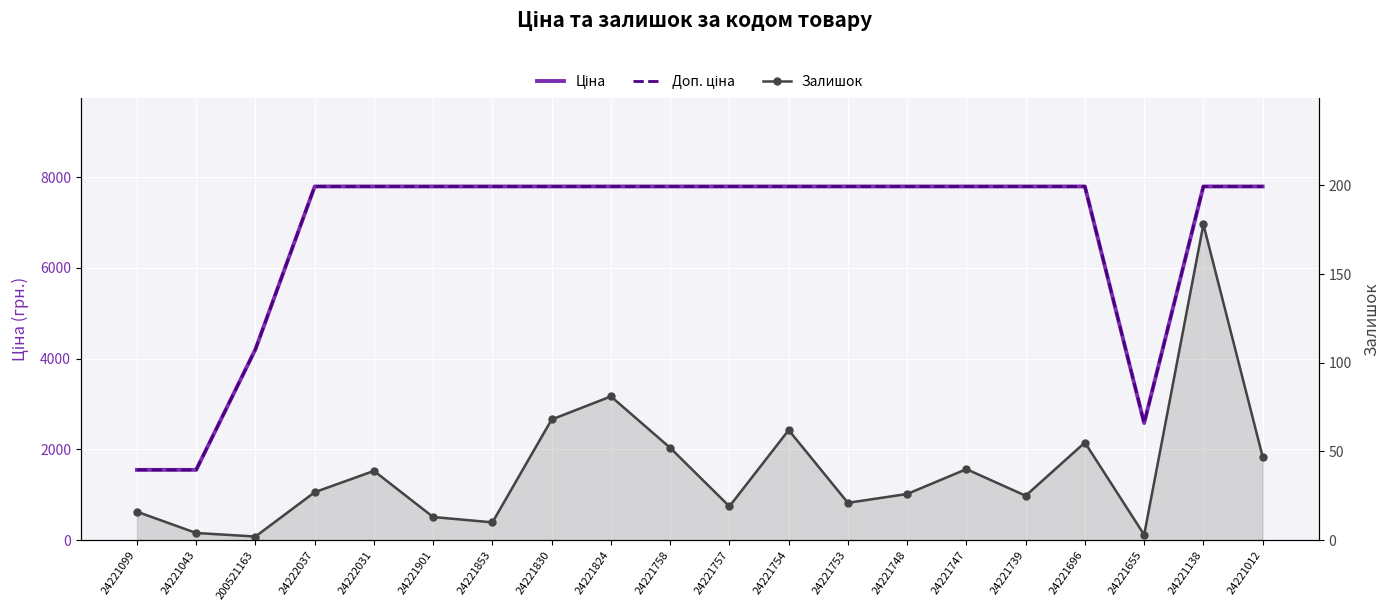

List the series in order of their peak value, highest first.

Ціна, Доп. ціна, Залишок